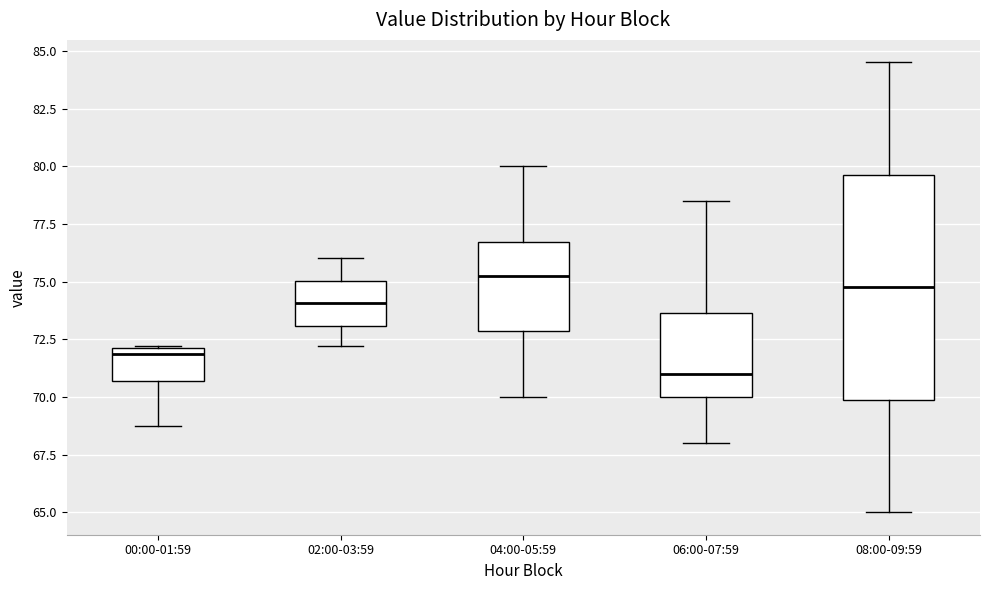

Which box has the lowest median line?

06:00-07:59